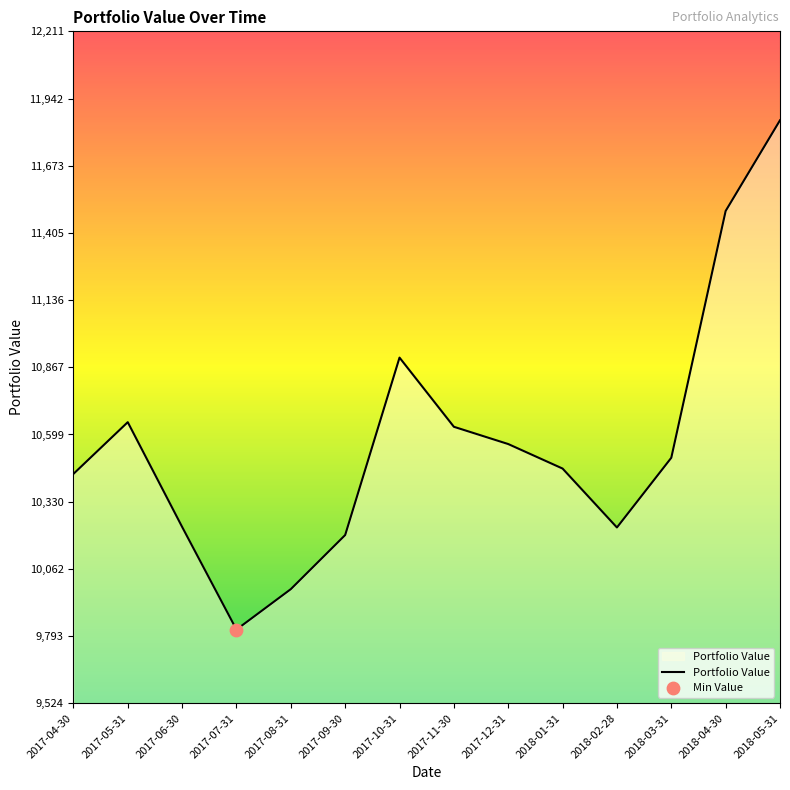

What is the change in value from 2017-04-30 to 2017-11-30?

+188.5